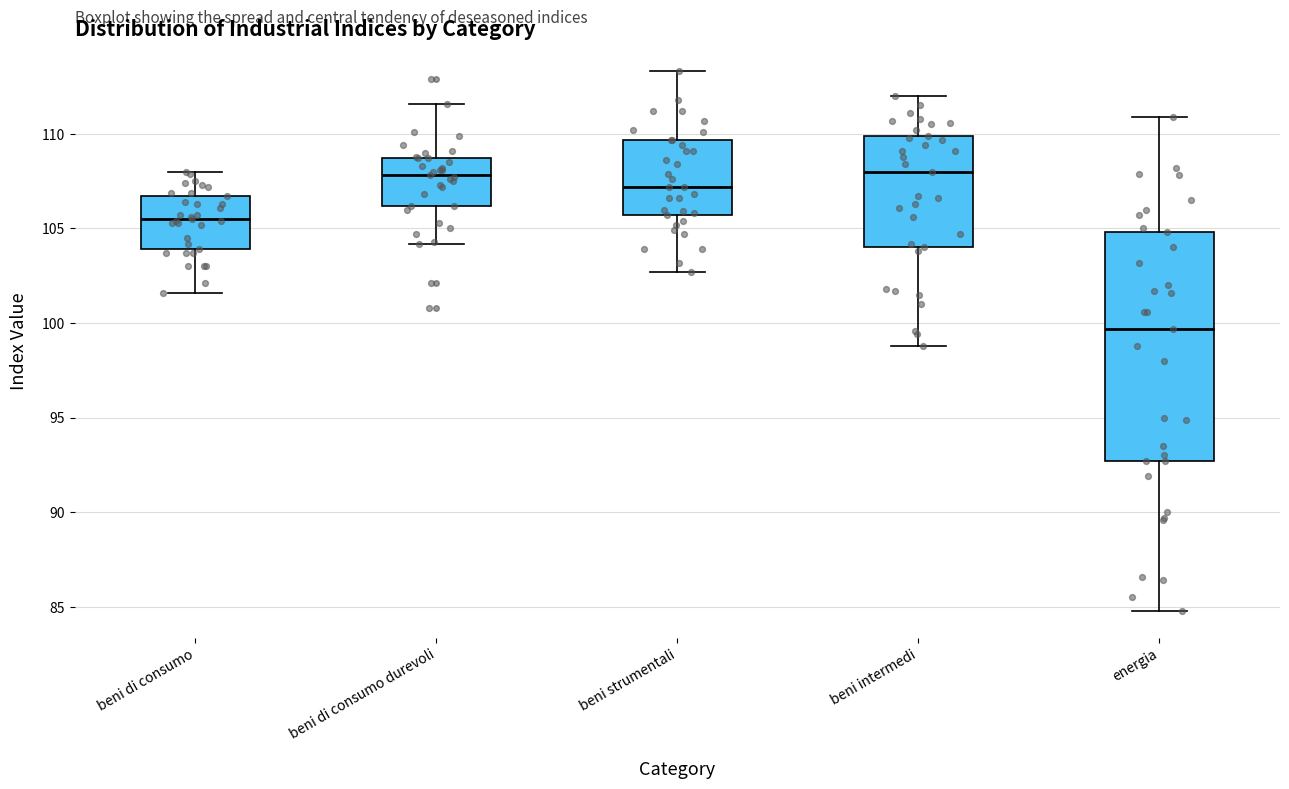

Comparing the boxes themselves (not the whiskers), which one is the tallest?

energia